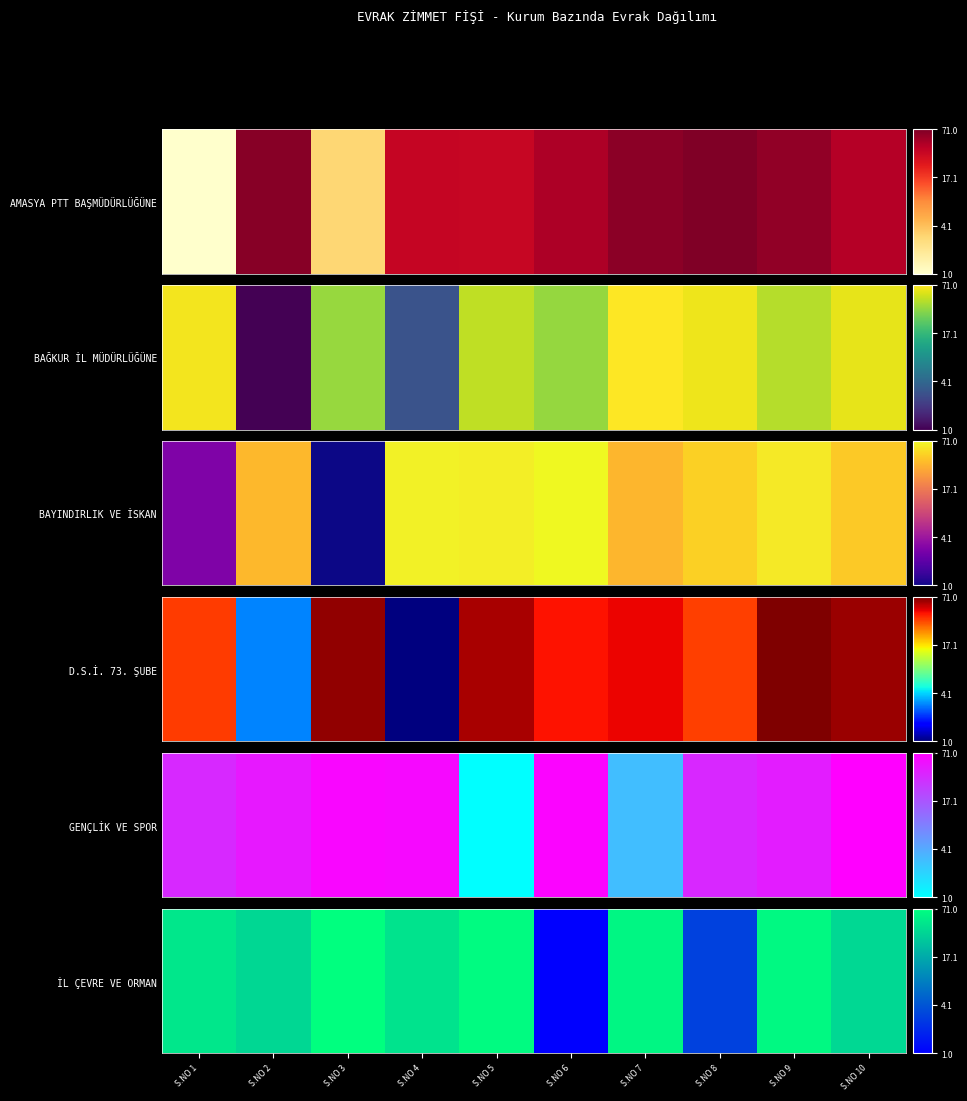

The value at S.NO 9 is 92. True or false?

False